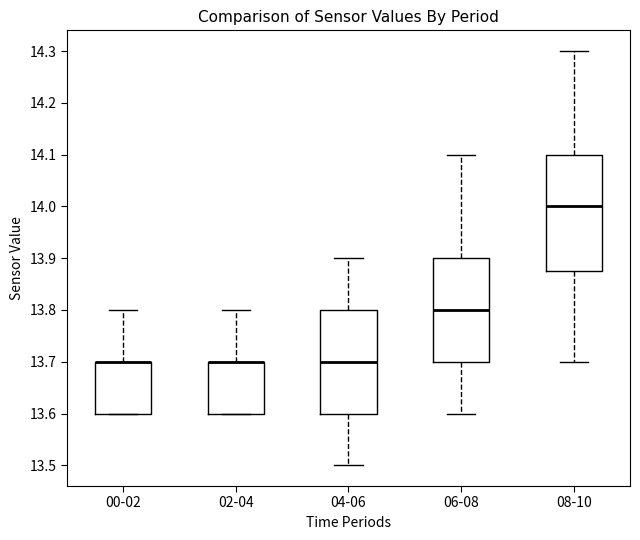

Reading left to right, transcribe this box plot: for each box, give where its median line is, the range the box spans, and where its two whiskers end, as read against the y-axis. The values are not printed on the chart, so give them approximately, as read against the axis.

00-02: median 13.70 (drawn on the box's upper edge), box 13.60 to 13.70, whiskers 13.60 to 13.80
02-04: median 13.70 (drawn on the box's upper edge), box 13.60 to 13.70, whiskers 13.60 to 13.80
04-06: median 13.70, box 13.60 to 13.80, whiskers 13.50 to 13.90
06-08: median 13.80, box 13.70 to 13.90, whiskers 13.60 to 14.10
08-10: median 14.00, box 13.88 to 14.10, whiskers 13.70 to 14.30